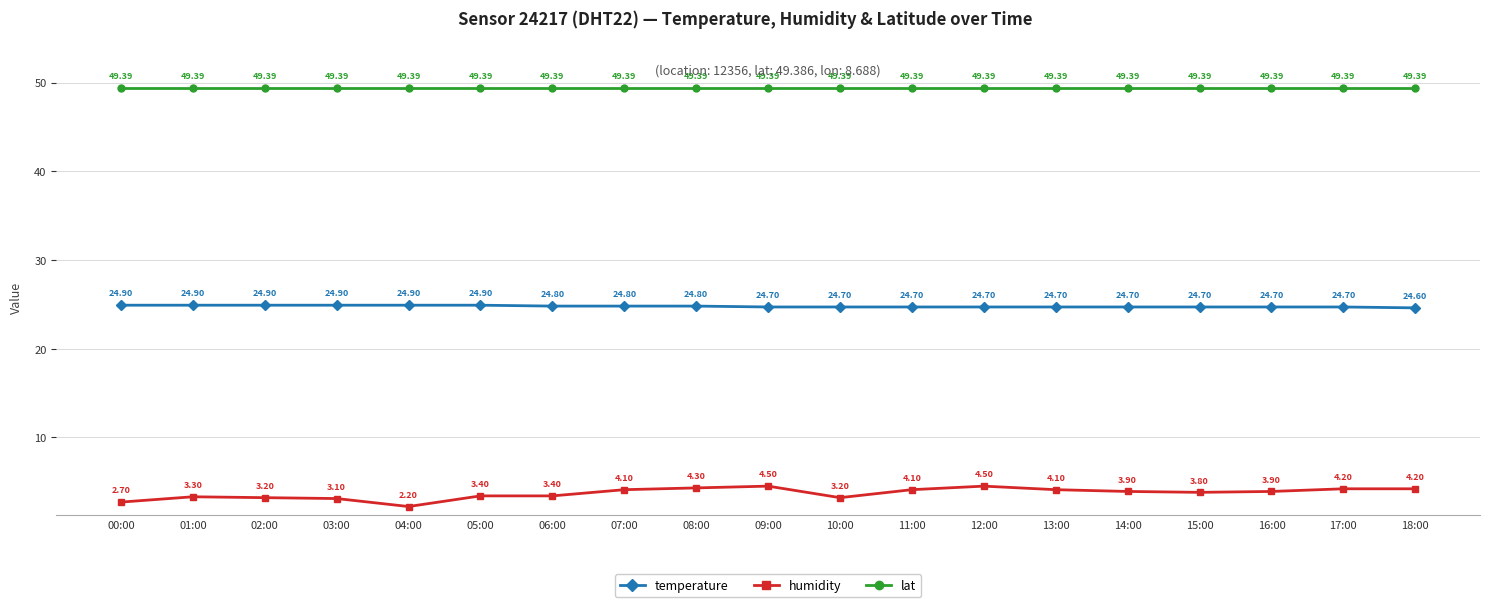

At how many categories does at least one series exceed 9?

19